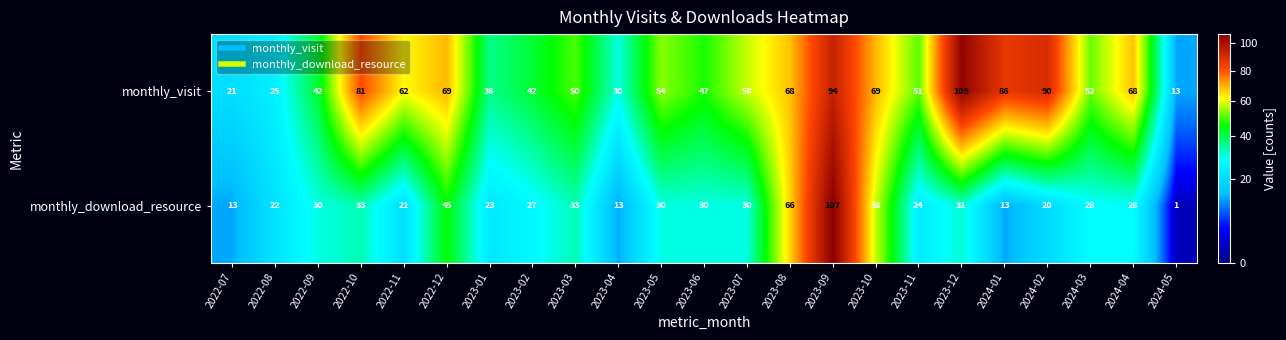

What is the spread (max minus min) of values at 2023-10?

11